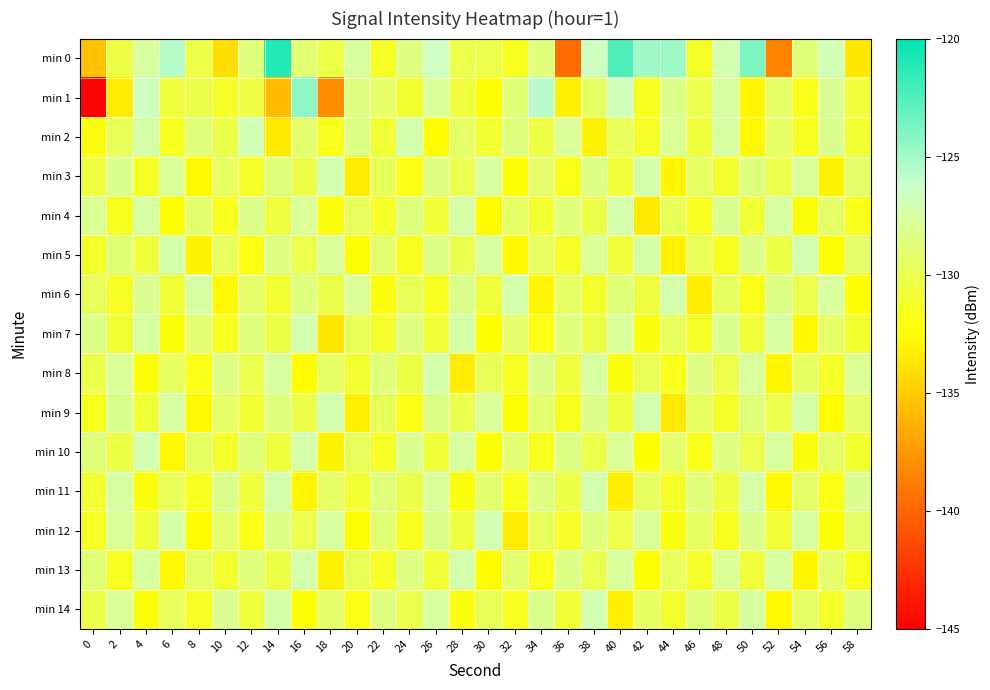

At which category is the sum across all series the highest?

38